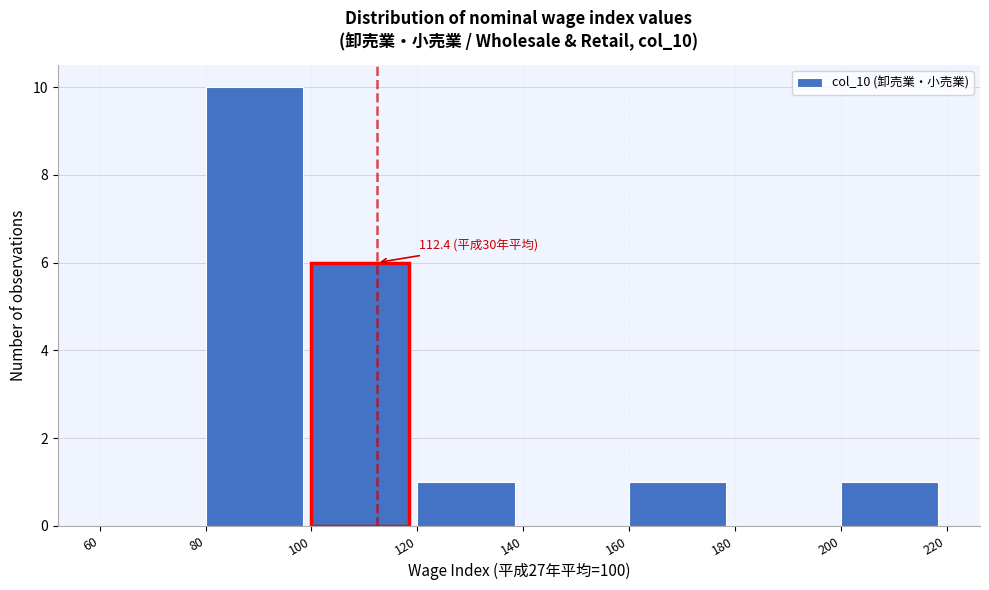

Which range on the x-axis has the tallest bar?

80 to 100